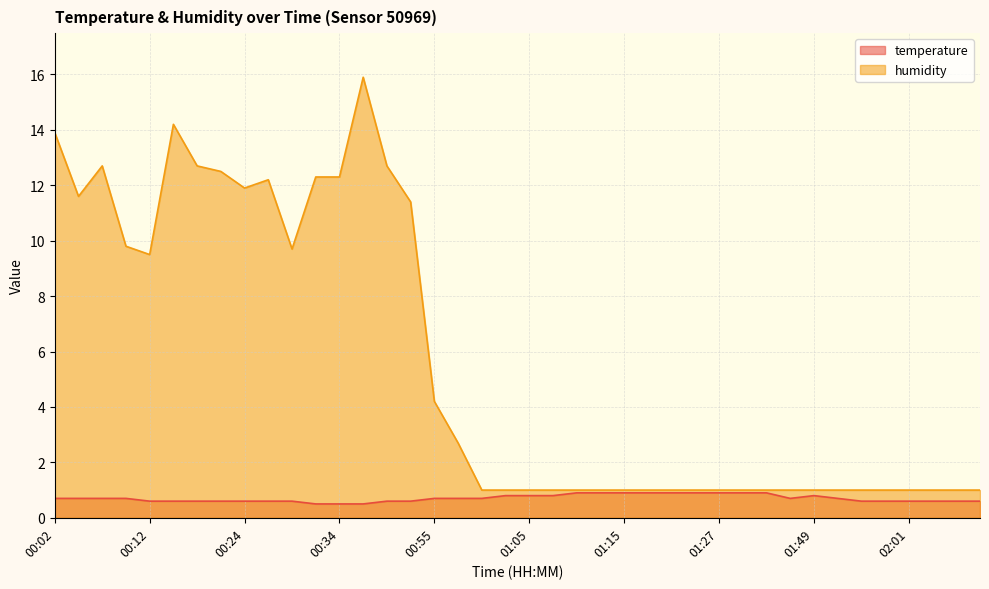

Where is temperature nearest to the value 0?

00:31